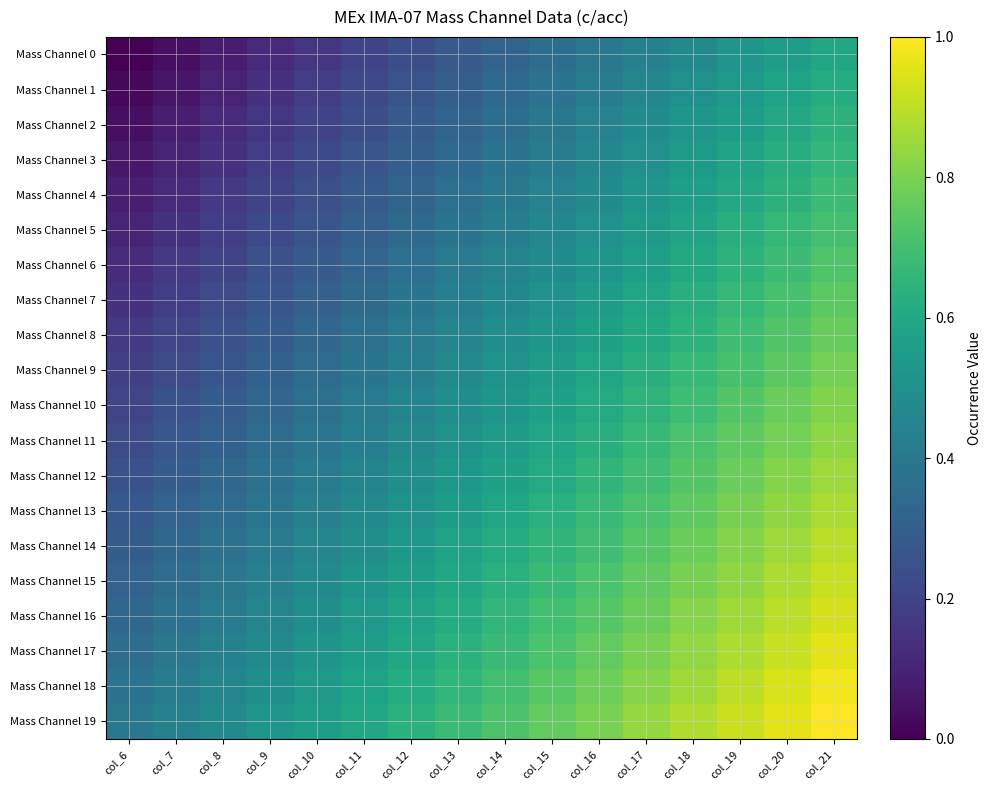

Reading left to right, what are all the values shown in this chart?

Mass Channel 0: col_6=0.0	col_7=0.0	col_8=0.1	col_9=0.1	col_10=0.2	col_11=0.2	col_12=0.2	col_13=0.3	col_14=0.3	col_15=0.4	col_16=0.4	col_17=0.4	col_18=0.5	col_19=0.5	col_20=0.6	col_21=0.6
Mass Channel 1: col_6=0.0	col_7=0.1	col_8=0.1	col_9=0.1	col_10=0.2	col_11=0.2	col_12=0.3	col_13=0.3	col_14=0.3	col_15=0.4	col_16=0.4	col_17=0.5	col_18=0.5	col_19=0.5	col_20=0.6	col_21=0.6
Mass Channel 2: col_6=0.0	col_7=0.1	col_8=0.1	col_9=0.2	col_10=0.2	col_11=0.2	col_12=0.3	col_13=0.3	col_14=0.4	col_15=0.4	col_16=0.4	col_17=0.5	col_18=0.5	col_19=0.6	col_20=0.6	col_21=0.6
Mass Channel 3: col_6=0.1	col_7=0.1	col_8=0.1	col_9=0.2	col_10=0.2	col_11=0.3	col_12=0.3	col_13=0.3	col_14=0.4	col_15=0.4	col_16=0.5	col_17=0.5	col_18=0.5	col_19=0.6	col_20=0.6	col_21=0.7
Mass Channel 4: col_6=0.1	col_7=0.1	col_8=0.2	col_9=0.2	col_10=0.2	col_11=0.3	col_12=0.3	col_13=0.4	col_14=0.4	col_15=0.4	col_16=0.5	col_17=0.5	col_18=0.6	col_19=0.6	col_20=0.6	col_21=0.7
Mass Channel 5: col_6=0.1	col_7=0.1	col_8=0.2	col_9=0.2	col_10=0.3	col_11=0.3	col_12=0.3	col_13=0.4	col_14=0.4	col_15=0.5	col_16=0.5	col_17=0.5	col_18=0.6	col_19=0.6	col_20=0.7	col_21=0.7
Mass Channel 6: col_6=0.1	col_7=0.2	col_8=0.2	col_9=0.2	col_10=0.3	col_11=0.3	col_12=0.4	col_13=0.4	col_14=0.4	col_15=0.5	col_16=0.5	col_17=0.6	col_18=0.6	col_19=0.6	col_20=0.7	col_21=0.7
Mass Channel 7: col_6=0.1	col_7=0.2	col_8=0.2	col_9=0.3	col_10=0.3	col_11=0.3	col_12=0.4	col_13=0.4	col_14=0.5	col_15=0.5	col_16=0.5	col_17=0.6	col_18=0.6	col_19=0.7	col_20=0.7	col_21=0.7
Mass Channel 8: col_6=0.2	col_7=0.2	col_8=0.2	col_9=0.3	col_10=0.3	col_11=0.4	col_12=0.4	col_13=0.4	col_14=0.5	col_15=0.5	col_16=0.6	col_17=0.6	col_18=0.6	col_19=0.7	col_20=0.7	col_21=0.8
Mass Channel 9: col_6=0.2	col_7=0.2	col_8=0.3	col_9=0.3	col_10=0.3	col_11=0.4	col_12=0.4	col_13=0.5	col_14=0.5	col_15=0.5	col_16=0.6	col_17=0.6	col_18=0.7	col_19=0.7	col_20=0.7	col_21=0.8
Mass Channel 10: col_6=0.2	col_7=0.3	col_8=0.3	col_9=0.3	col_10=0.4	col_11=0.4	col_12=0.5	col_13=0.5	col_14=0.5	col_15=0.6	col_16=0.6	col_17=0.7	col_18=0.7	col_19=0.7	col_20=0.8	col_21=0.8
Mass Channel 11: col_6=0.2	col_7=0.3	col_8=0.3	col_9=0.4	col_10=0.4	col_11=0.4	col_12=0.5	col_13=0.5	col_14=0.6	col_15=0.6	col_16=0.6	col_17=0.7	col_18=0.7	col_19=0.8	col_20=0.8	col_21=0.8
Mass Channel 12: col_6=0.3	col_7=0.3	col_8=0.3	col_9=0.4	col_10=0.4	col_11=0.5	col_12=0.5	col_13=0.5	col_14=0.6	col_15=0.6	col_16=0.7	col_17=0.7	col_18=0.7	col_19=0.8	col_20=0.8	col_21=0.9
Mass Channel 13: col_6=0.3	col_7=0.3	col_8=0.4	col_9=0.4	col_10=0.4	col_11=0.5	col_12=0.5	col_13=0.6	col_14=0.6	col_15=0.6	col_16=0.7	col_17=0.7	col_18=0.8	col_19=0.8	col_20=0.8	col_21=0.9
Mass Channel 14: col_6=0.3	col_7=0.3	col_8=0.4	col_9=0.4	col_10=0.5	col_11=0.5	col_12=0.5	col_13=0.6	col_14=0.6	col_15=0.7	col_16=0.7	col_17=0.7	col_18=0.8	col_19=0.8	col_20=0.9	col_21=0.9
Mass Channel 15: col_6=0.3	col_7=0.4	col_8=0.4	col_9=0.4	col_10=0.5	col_11=0.5	col_12=0.6	col_13=0.6	col_14=0.6	col_15=0.7	col_16=0.7	col_17=0.8	col_18=0.8	col_19=0.8	col_20=0.9	col_21=0.9
Mass Channel 16: col_6=0.3	col_7=0.4	col_8=0.4	col_9=0.5	col_10=0.5	col_11=0.5	col_12=0.6	col_13=0.6	col_14=0.7	col_15=0.7	col_16=0.7	col_17=0.8	col_18=0.8	col_19=0.9	col_20=0.9	col_21=0.9
Mass Channel 17: col_6=0.4	col_7=0.4	col_8=0.4	col_9=0.5	col_10=0.5	col_11=0.6	col_12=0.6	col_13=0.6	col_14=0.7	col_15=0.7	col_16=0.8	col_17=0.8	col_18=0.8	col_19=0.9	col_20=0.9	col_21=1.0
Mass Channel 18: col_6=0.4	col_7=0.4	col_8=0.5	col_9=0.5	col_10=0.5	col_11=0.6	col_12=0.6	col_13=0.7	col_14=0.7	col_15=0.7	col_16=0.8	col_17=0.8	col_18=0.9	col_19=0.9	col_20=0.9	col_21=1.0
Mass Channel 19: col_6=0.4	col_7=0.4	col_8=0.5	col_9=0.5	col_10=0.6	col_11=0.6	col_12=0.6	col_13=0.7	col_14=0.7	col_15=0.8	col_16=0.8	col_17=0.8	col_18=0.9	col_19=0.9	col_20=1.0	col_21=1.0